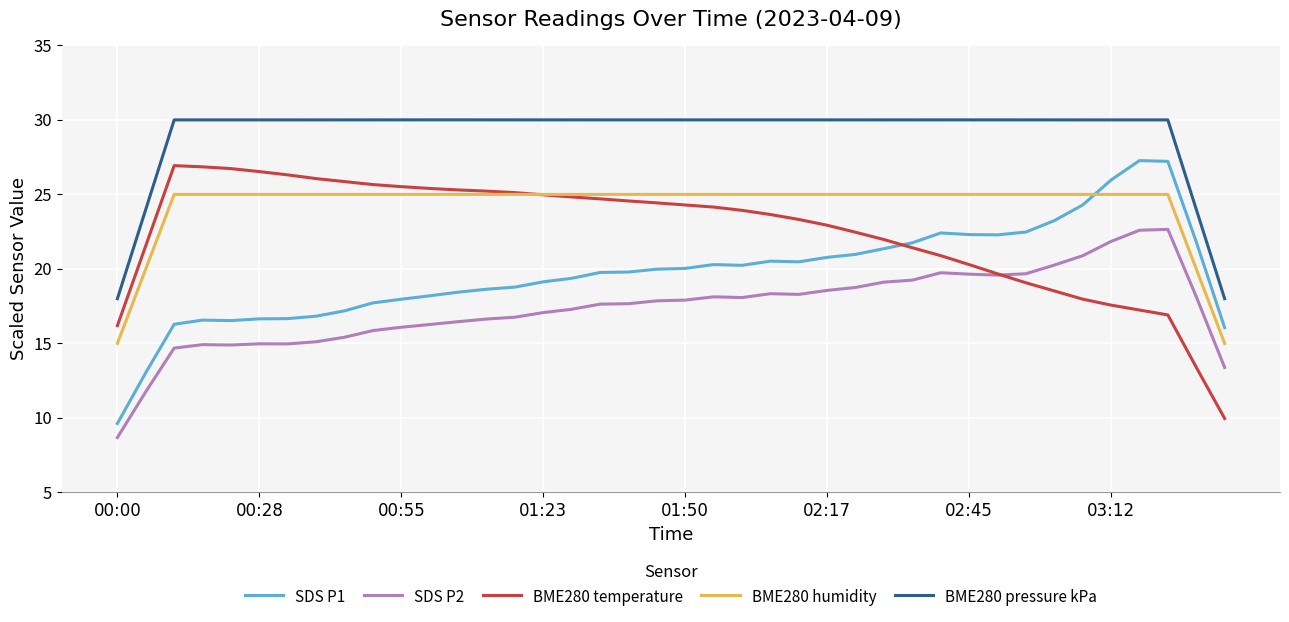

What is the greatest value displayed?

30.0